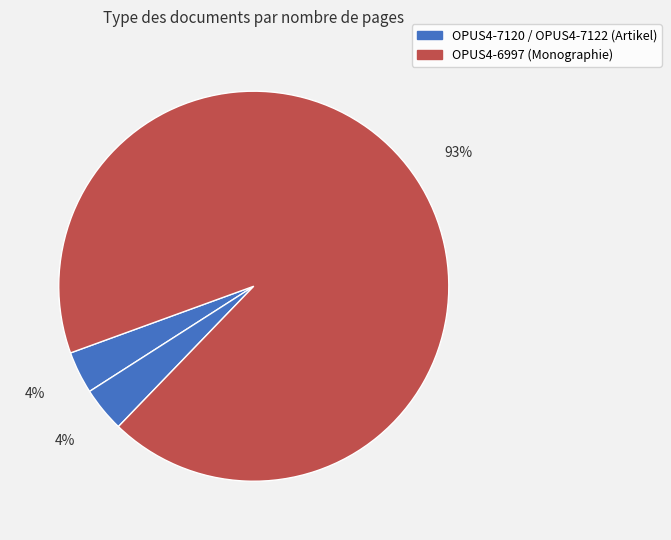

Is there any slice that represents more than half of the pie?

Yes